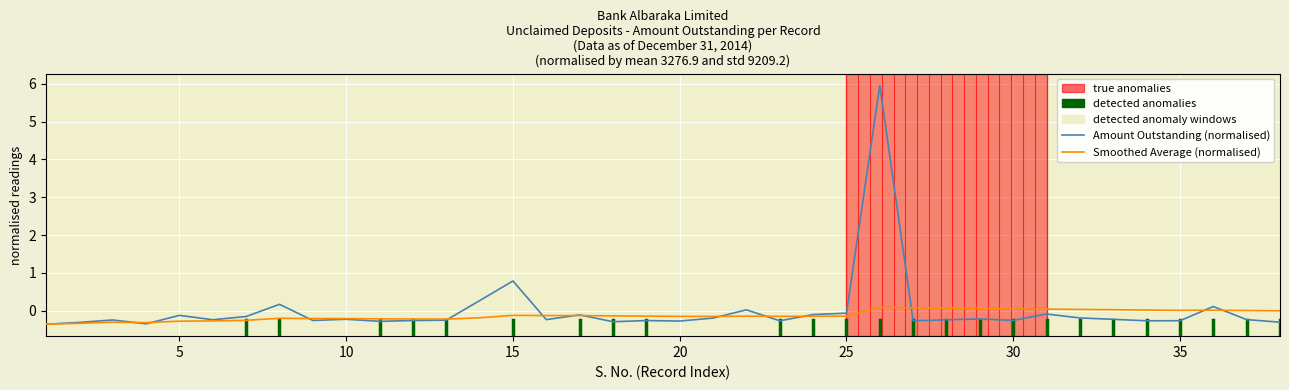

Rank the series by their maximum value, from lowest to highest.

Smoothed Average (normalised), Amount Outstanding (normalised)